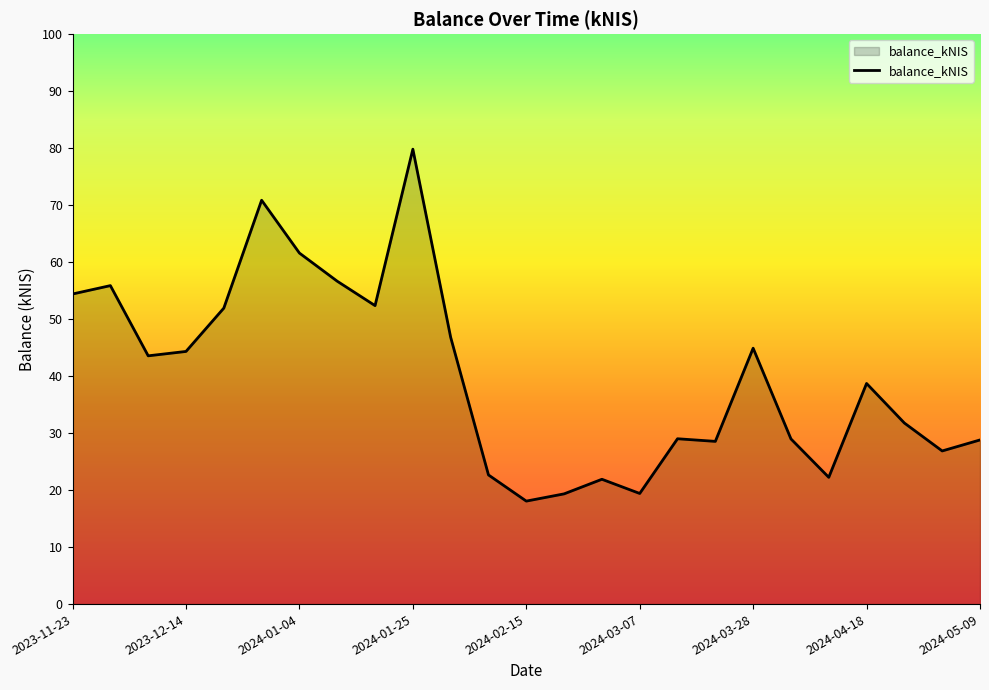

What is the maximum value shown in the chart?

79.8